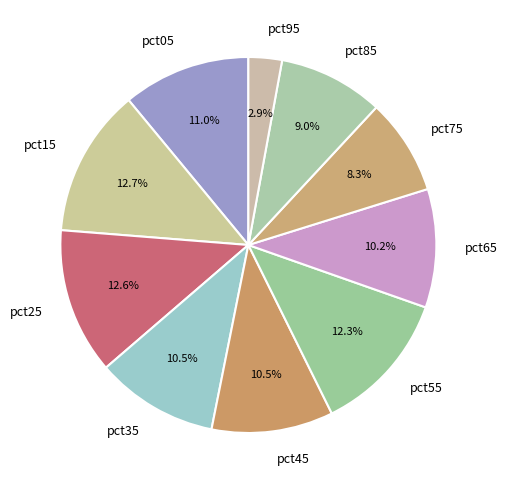

What percentage is the pct25 slice, to the nearest percent?

13%